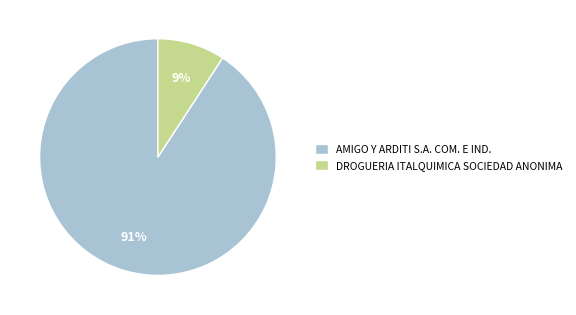

Is DROGUERIA ITALQUIMICA SOCIEDAD ANONIMA the majority of the pie?

No